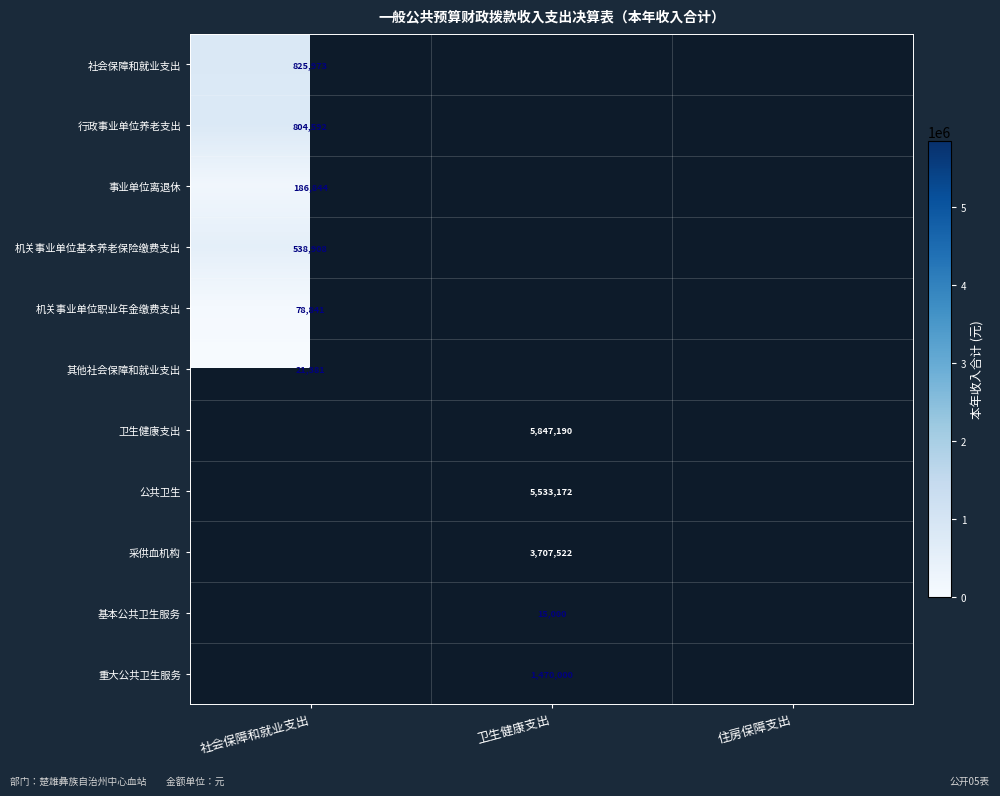

What is the greatest value displayed?

5847189.7